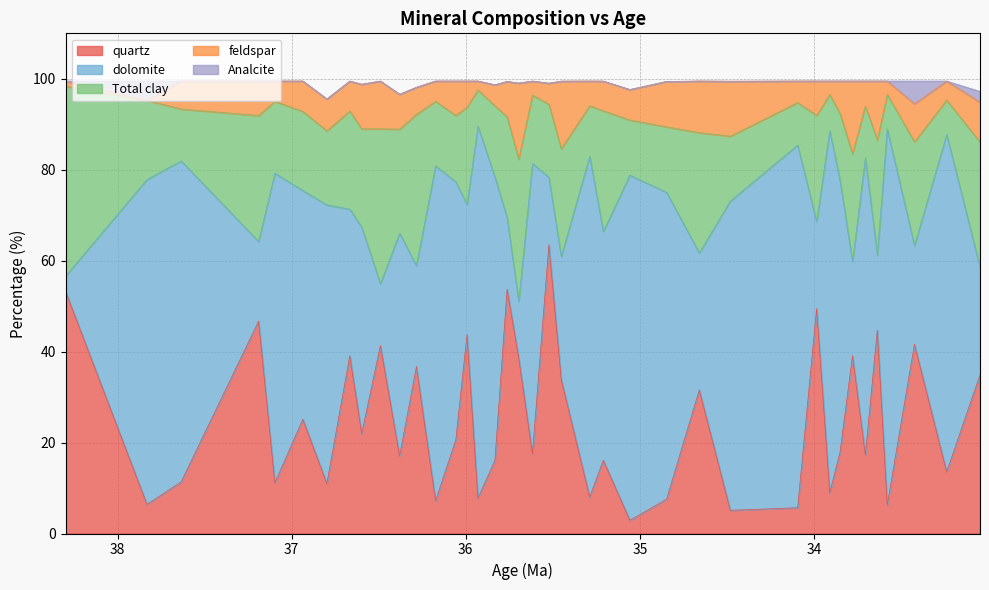

Between 31 and 36, which series saw the biggest shift?

dolomite